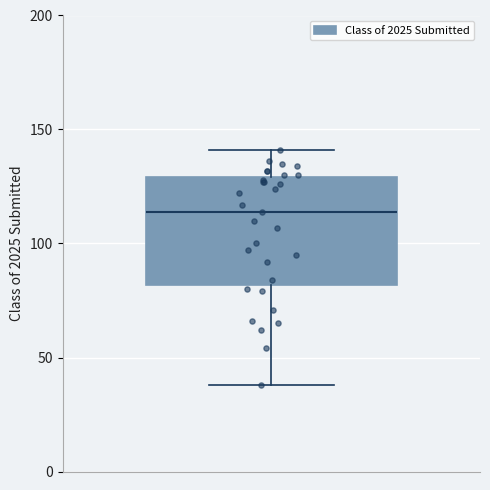

Transcribe this box plot: give where the median line is, the range the box spans, and where the two whiskers end, as read against the y-axis. The values are not printed on the chart, so give them approximately, as read against the axis.

median 115, box 80 to 130, whiskers 40 to 140